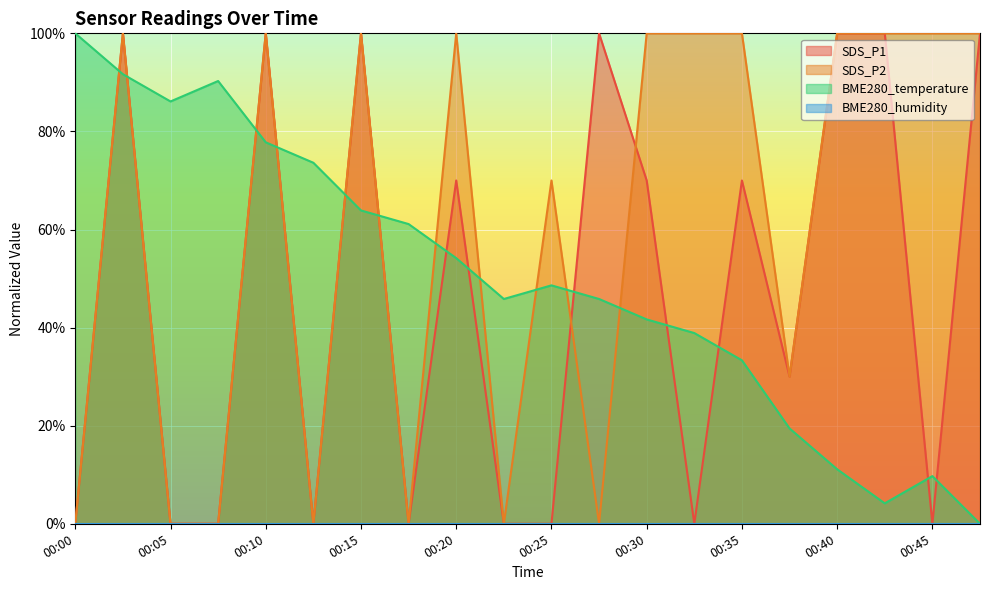

What is the difference between the maximum and minimum values in the SDS_P1 series?

1.0